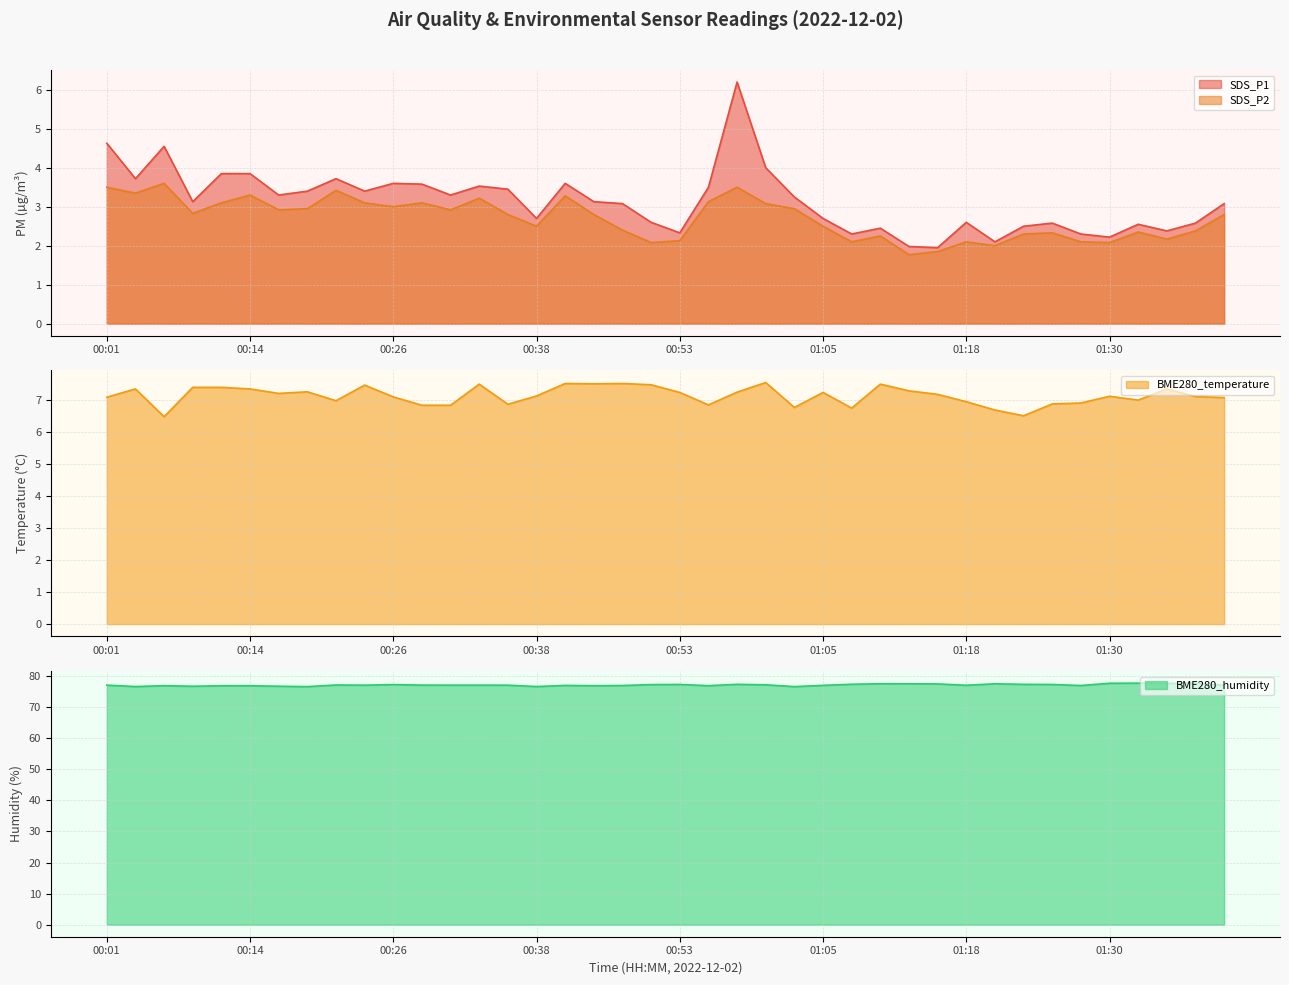

What is the total value across all series at 00:04?

91.1